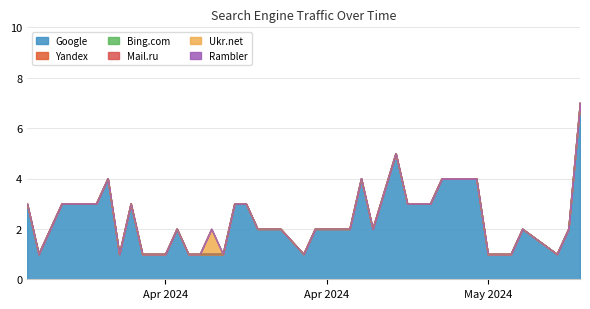

Is the value of Google at 2024-04-09 greater than the value of Bing.com at 2024-04-21?

Yes